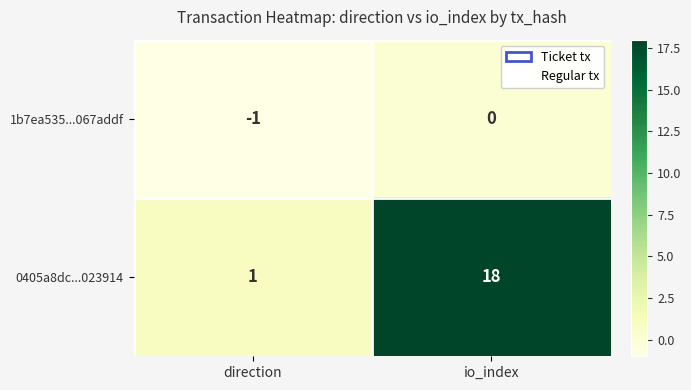

The value of 1b7ea535...067addf at io_index is 0. True or false?

True